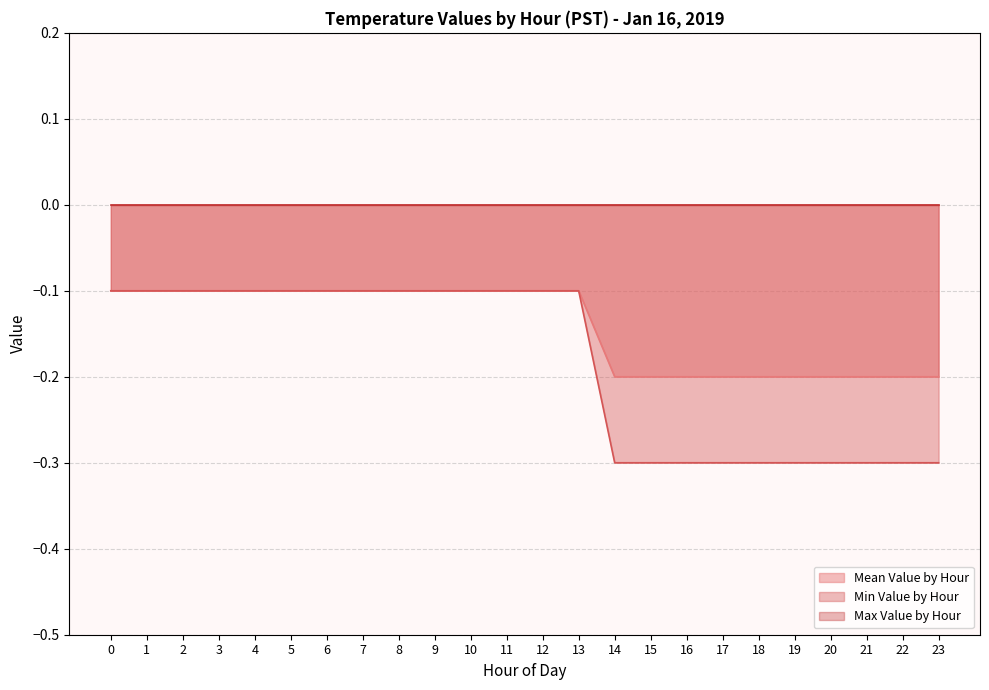

Which series has the widest spread of values?

Min Value by Hour